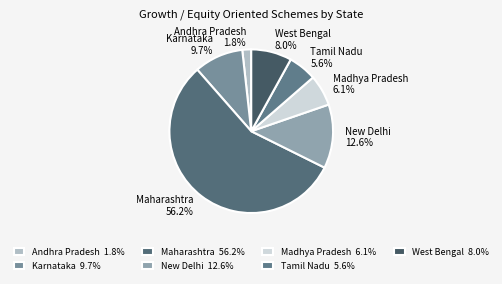

To the nearest percent, what portion does Karnataka represent?

10%